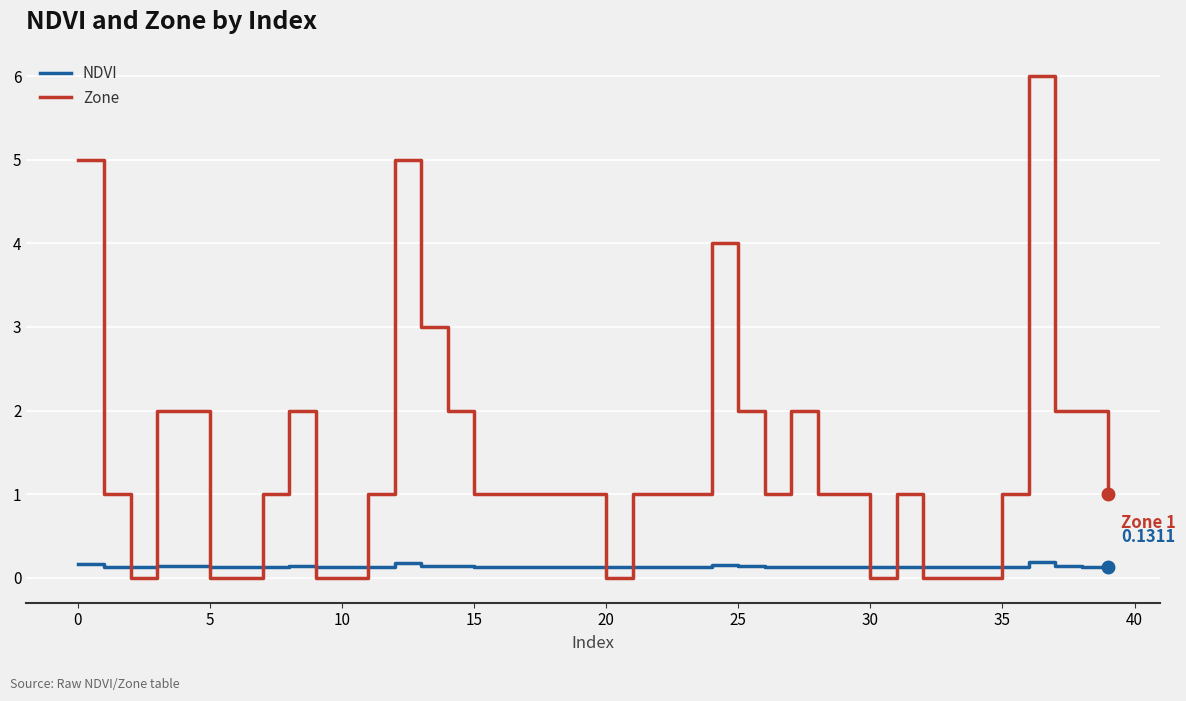

Which series has the largest range (max minus min)?

Zone